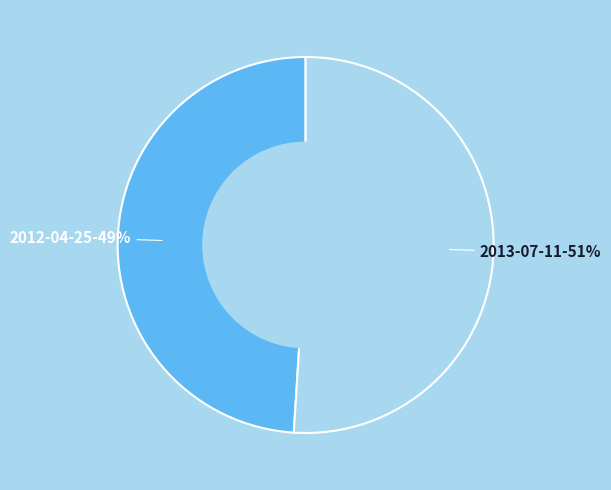

To the nearest percent, what is the average slice percentage?

50%